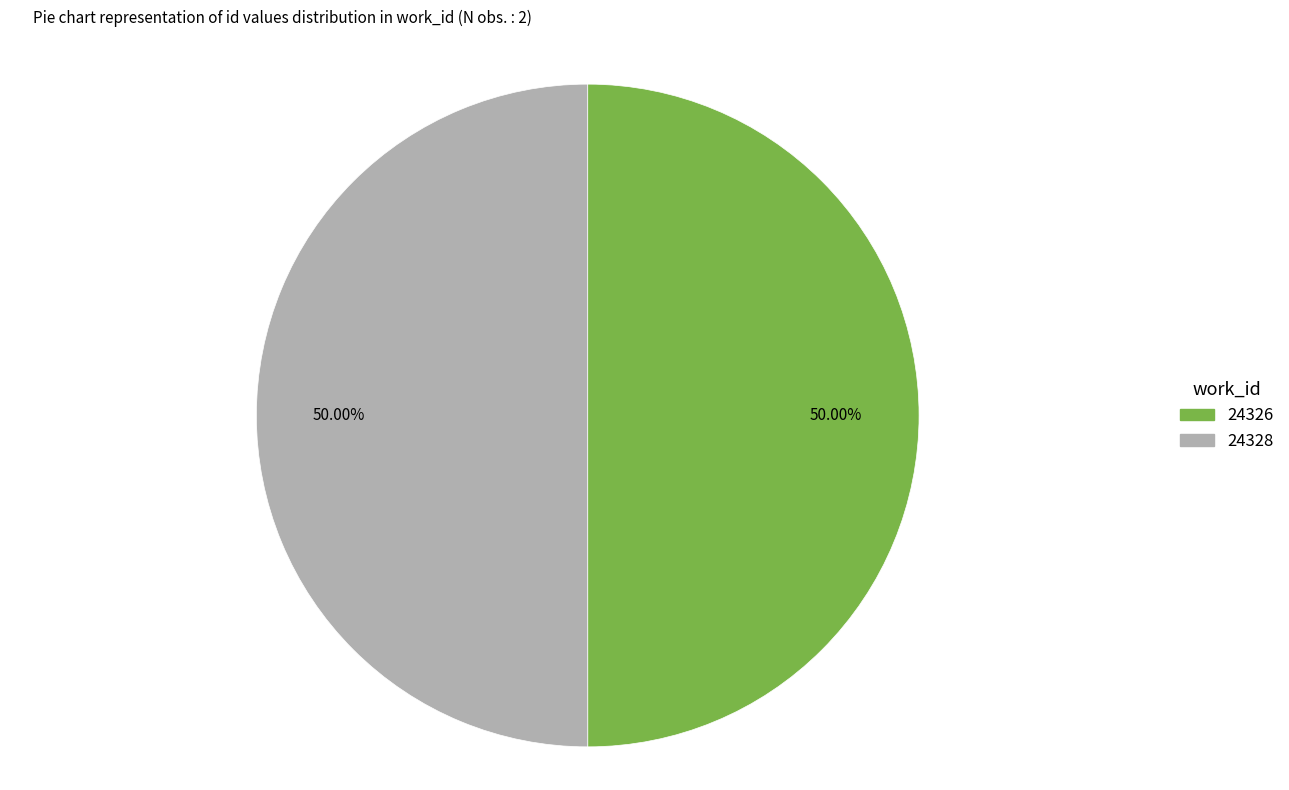

Combined, what portion of the pie is 24326 and 24328?

100.0%